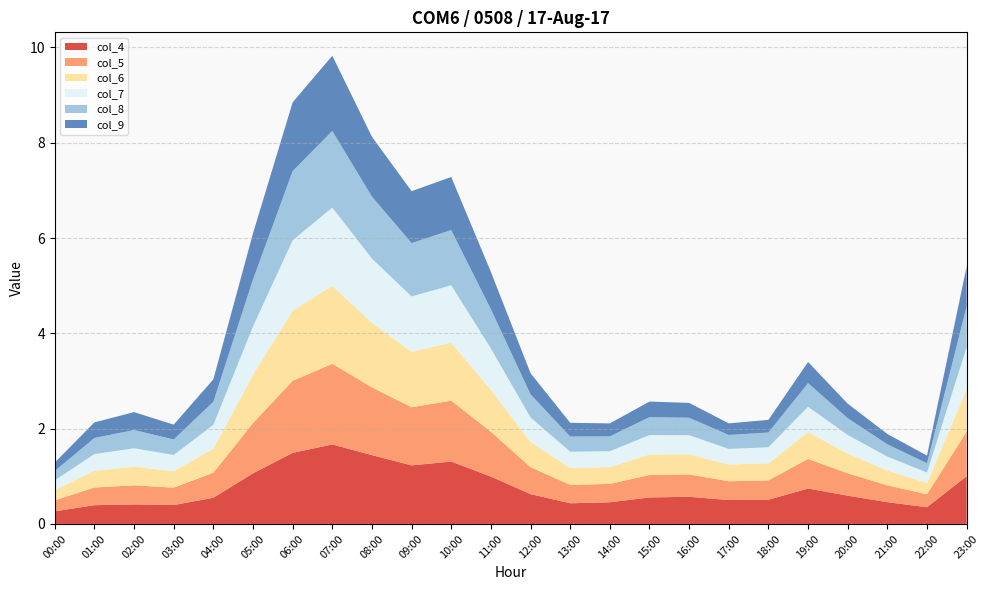

Reading left to right, extract all data points from this chart.

col_4: 0.3	0.4	0.4	0.4	0.5	1.1	1.5	1.7	1.4	1.2	1.3	1.0	0.6	0.4	0.5	0.6	0.6	0.5	0.5	0.7	0.6	0.5	0.4	1.0
col_5: 0.2	0.4	0.4	0.4	0.5	1.1	1.5	1.7	1.4	1.2	1.3	0.9	0.6	0.4	0.4	0.5	0.5	0.4	0.4	0.6	0.5	0.4	0.3	0.9
col_6: 0.2	0.4	0.4	0.3	0.5	1.0	1.5	1.6	1.4	1.2	1.2	0.9	0.5	0.4	0.4	0.4	0.4	0.4	0.4	0.6	0.4	0.3	0.2	0.9
col_7: 0.2	0.3	0.4	0.3	0.5	1.0	1.5	1.6	1.3	1.2	1.2	0.9	0.5	0.3	0.3	0.4	0.4	0.3	0.3	0.5	0.4	0.3	0.2	0.9
col_8: 0.2	0.3	0.4	0.3	0.5	1.0	1.5	1.6	1.3	1.1	1.2	0.8	0.5	0.3	0.3	0.4	0.4	0.3	0.3	0.5	0.4	0.3	0.2	0.9
col_9: 0.2	0.3	0.4	0.3	0.5	1.0	1.4	1.6	1.3	1.1	1.1	0.8	0.4	0.3	0.3	0.3	0.3	0.2	0.3	0.4	0.3	0.2	0.2	0.8